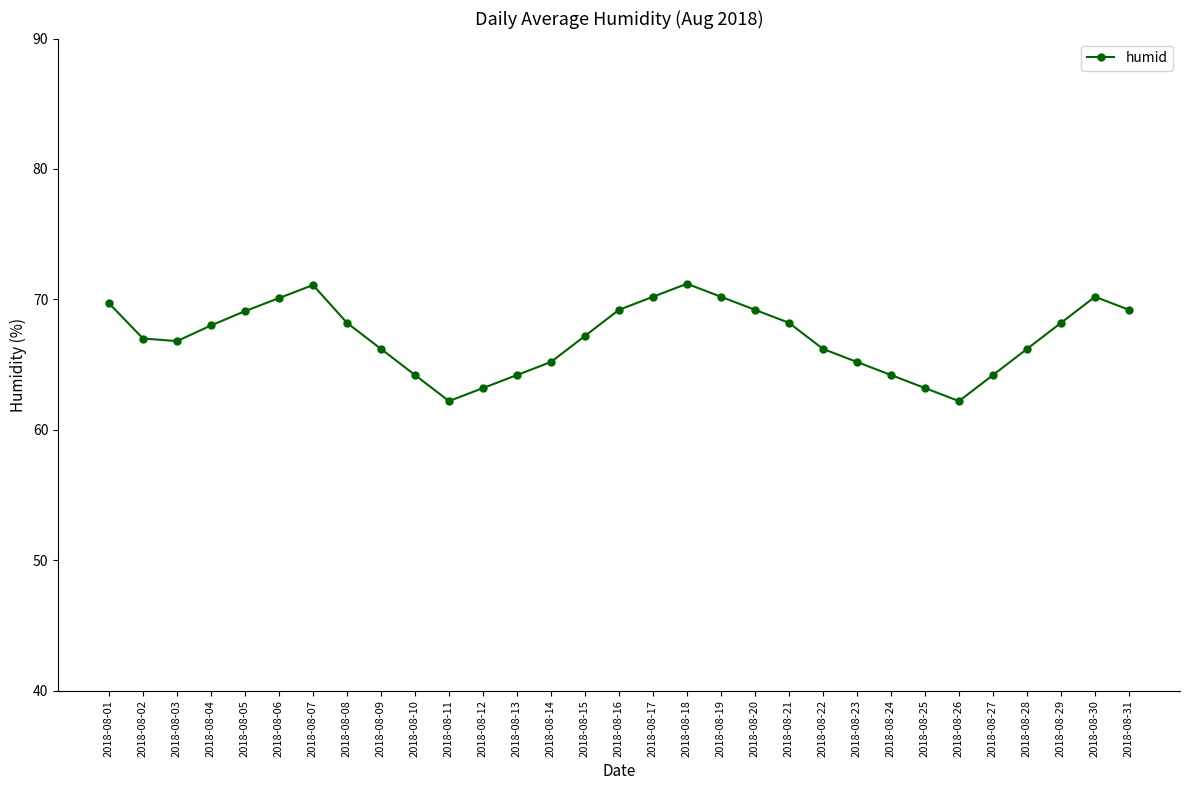

The chart shows a value of 105.3 at 2018-08-12. True or false?

False